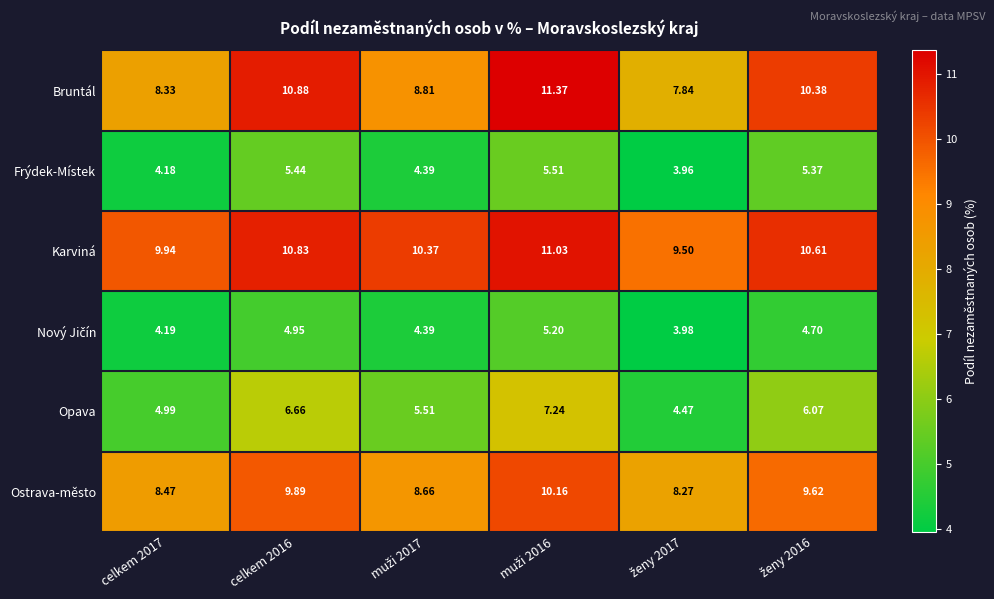

Which series has the widest spread of values?

Bruntál